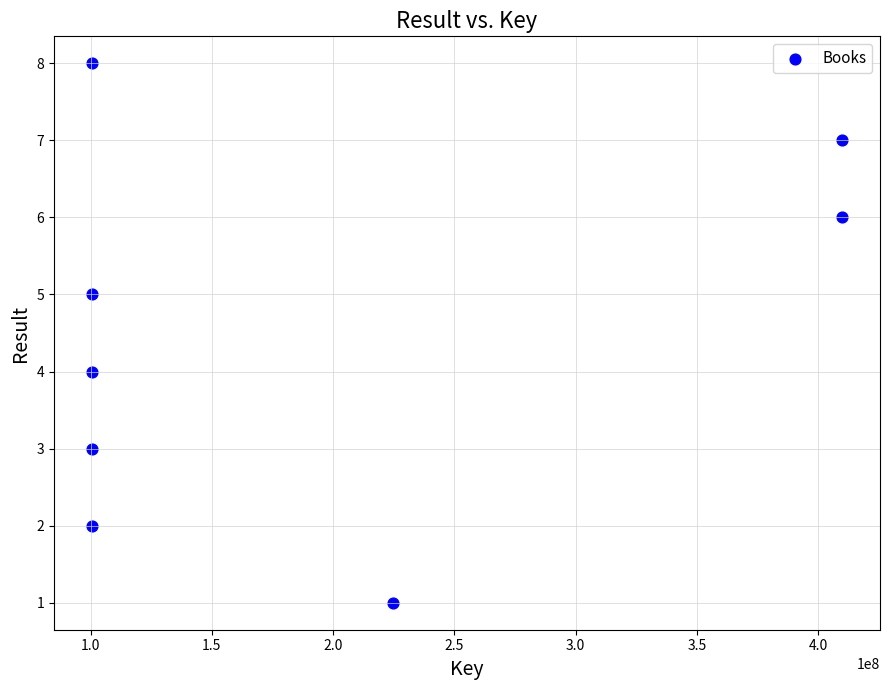

What is the range of Y values (max minus min)?

7